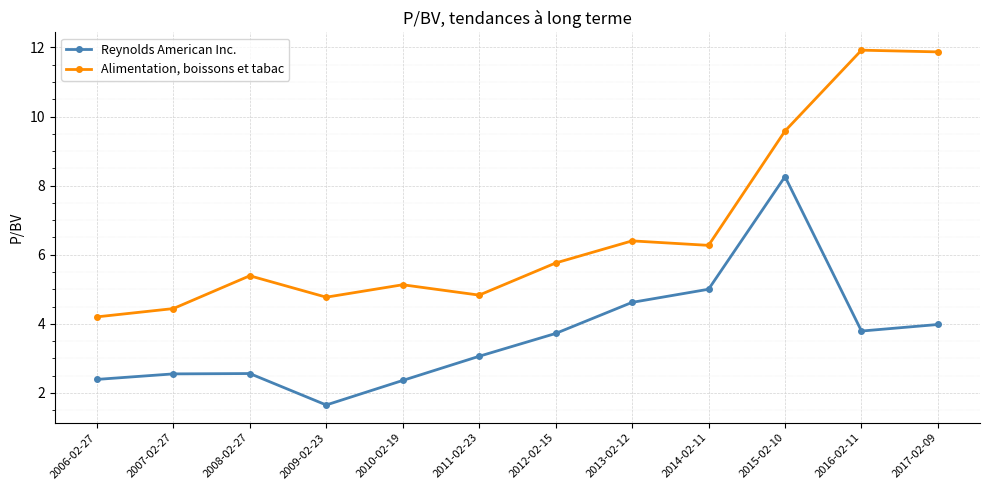

Rank the series at 2014-02-11 from highest to lowest value.

Alimentation, boissons et tabac, Reynolds American Inc.